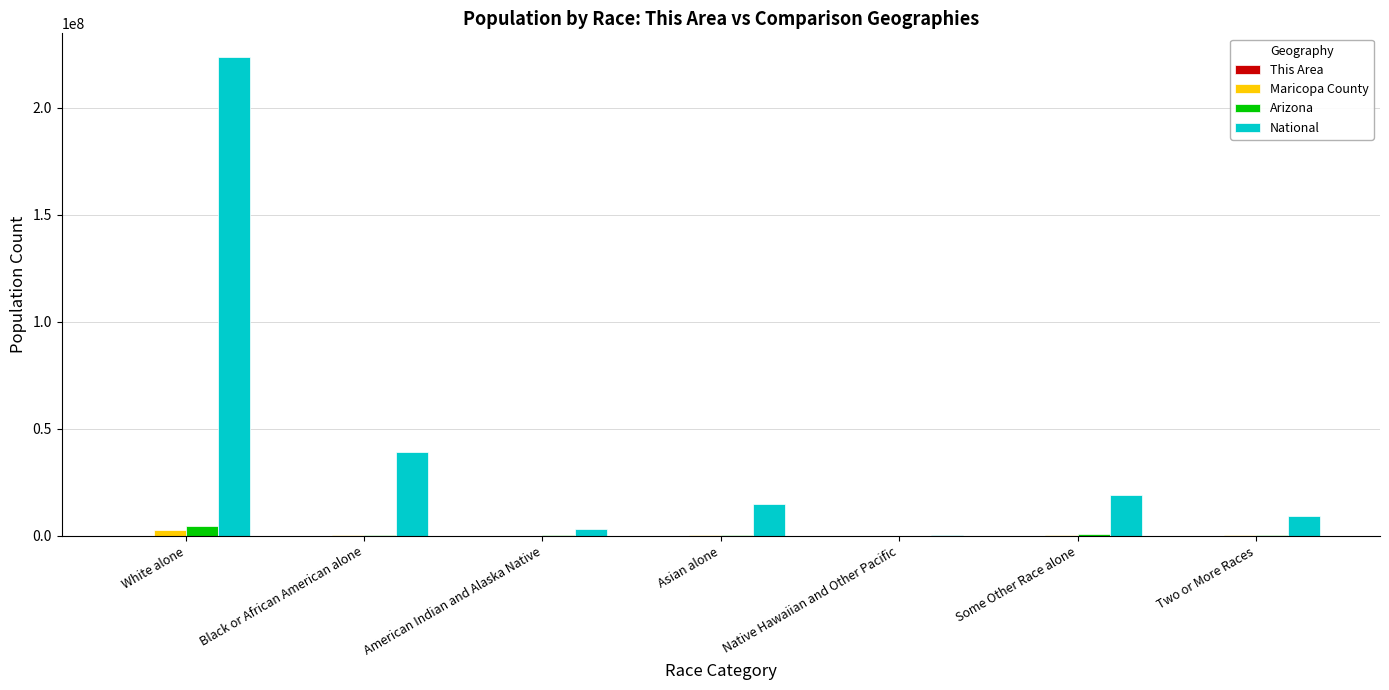

Which label corresponds to the largest value in the chart?

White alone